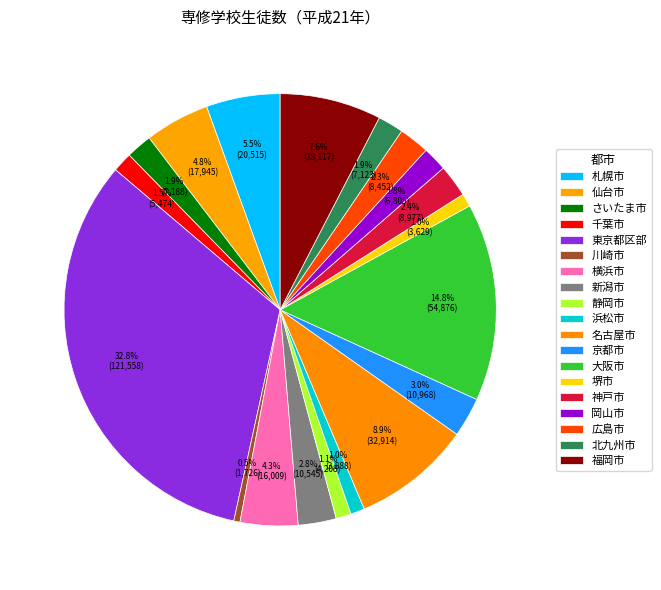

How many segments does this pie chart have?

19